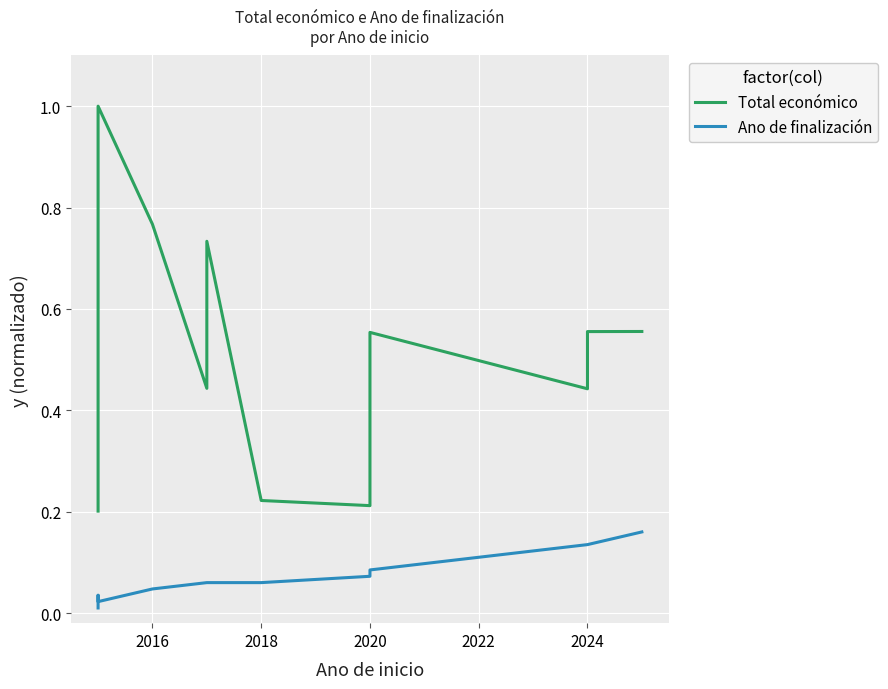

True or false: Total económico has a value of 0.4 at 2024.

True